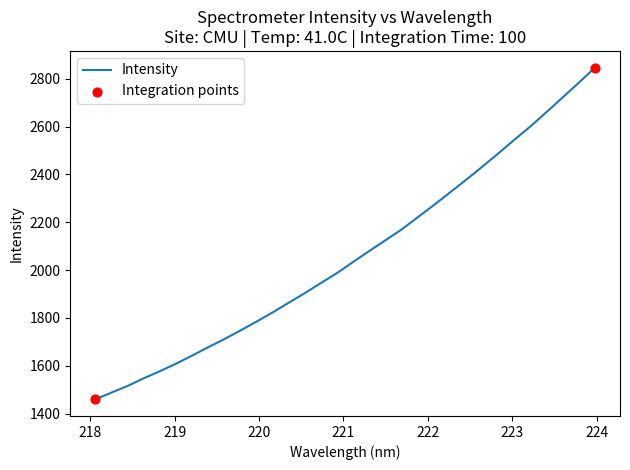

What is the maximum value shown in the chart?

2847.1